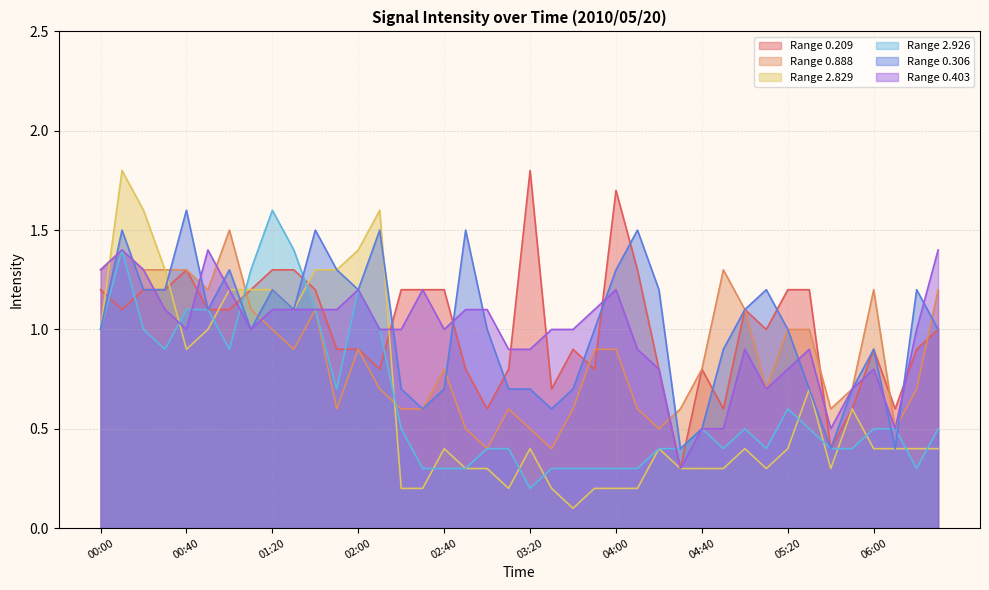

What is the average value of the 0.306 series?

1.0